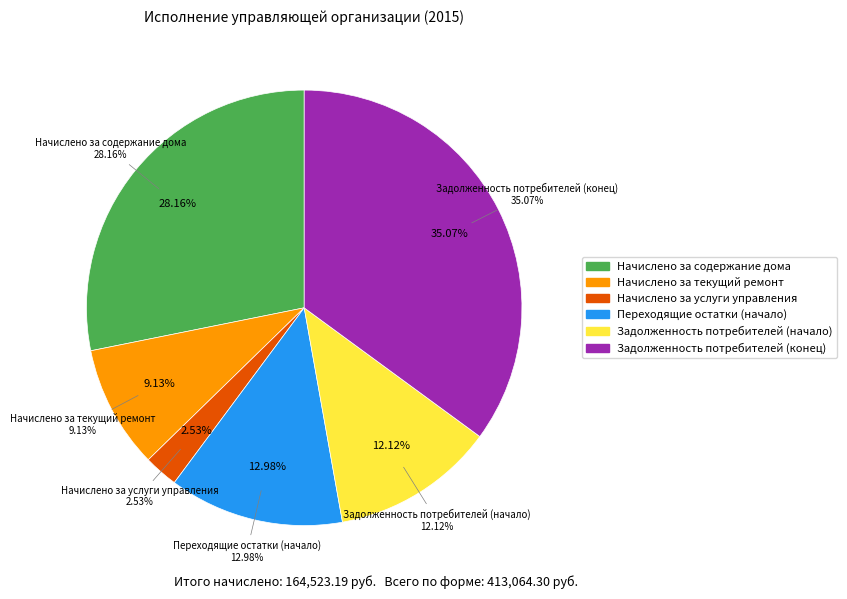

How many segments does this pie chart have?

6